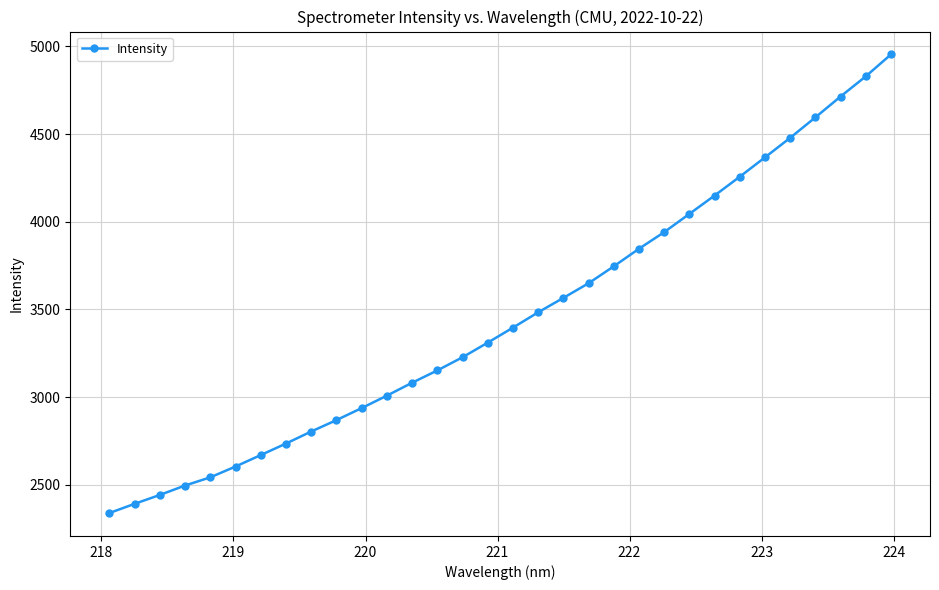

What is the value of the 27th point from the left?

4367.2